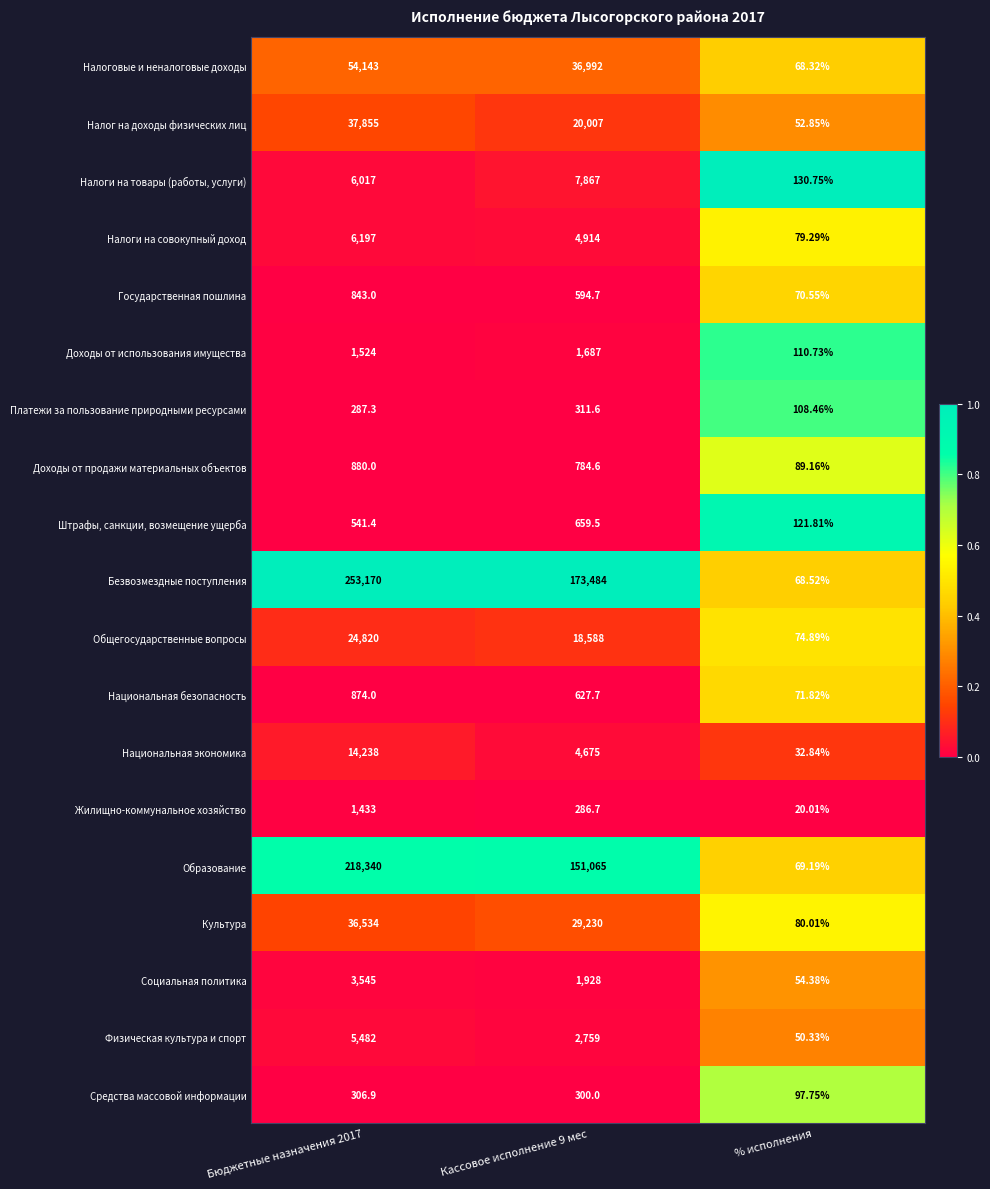

What is the total value across all series at % исполнения?

1451.7